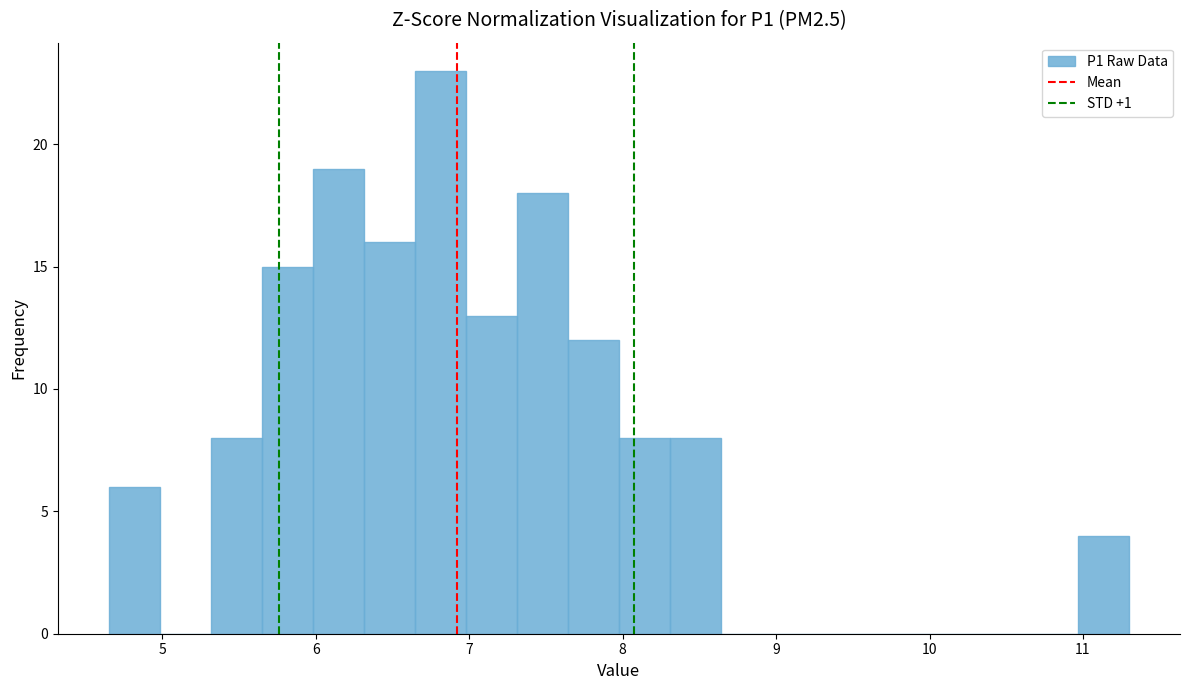

Around what value on the x-axis is the tallest bar? Give the approximate position of its centre, as read against the axis.

6.8